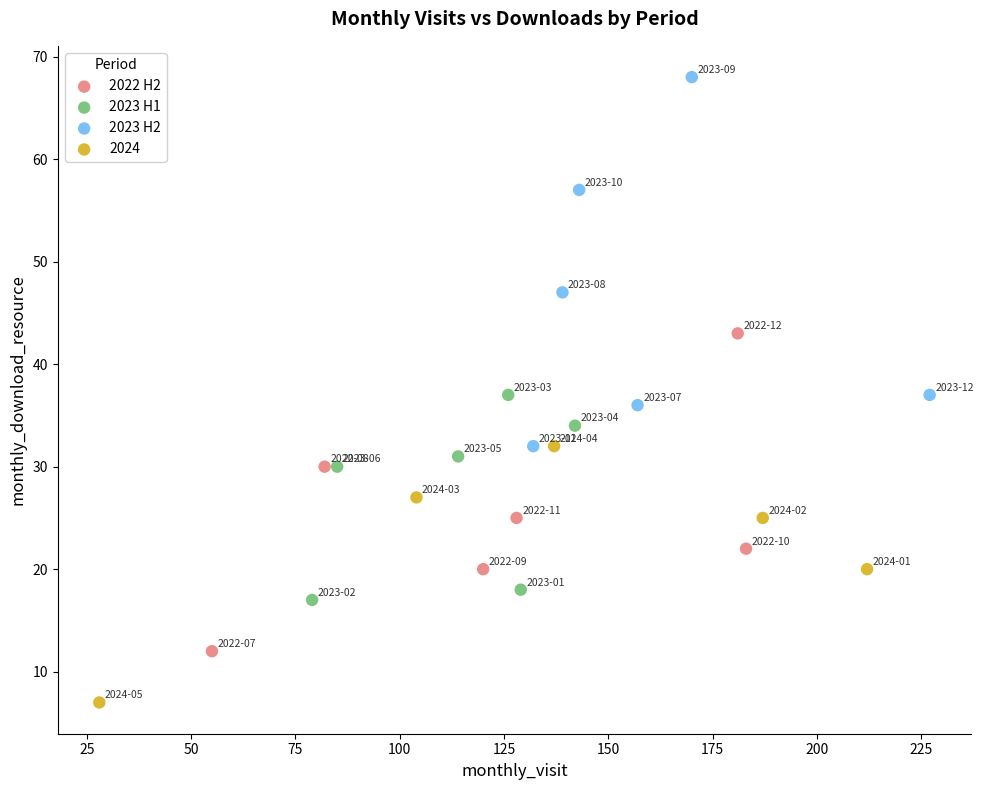

Which series contains the lowest Y value?

2024